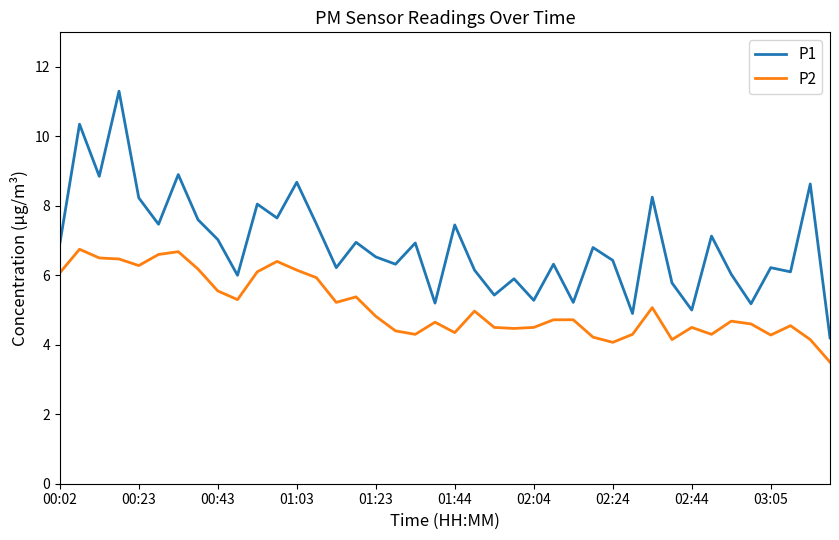

True or false: P2 and P1 cross at least once.

False